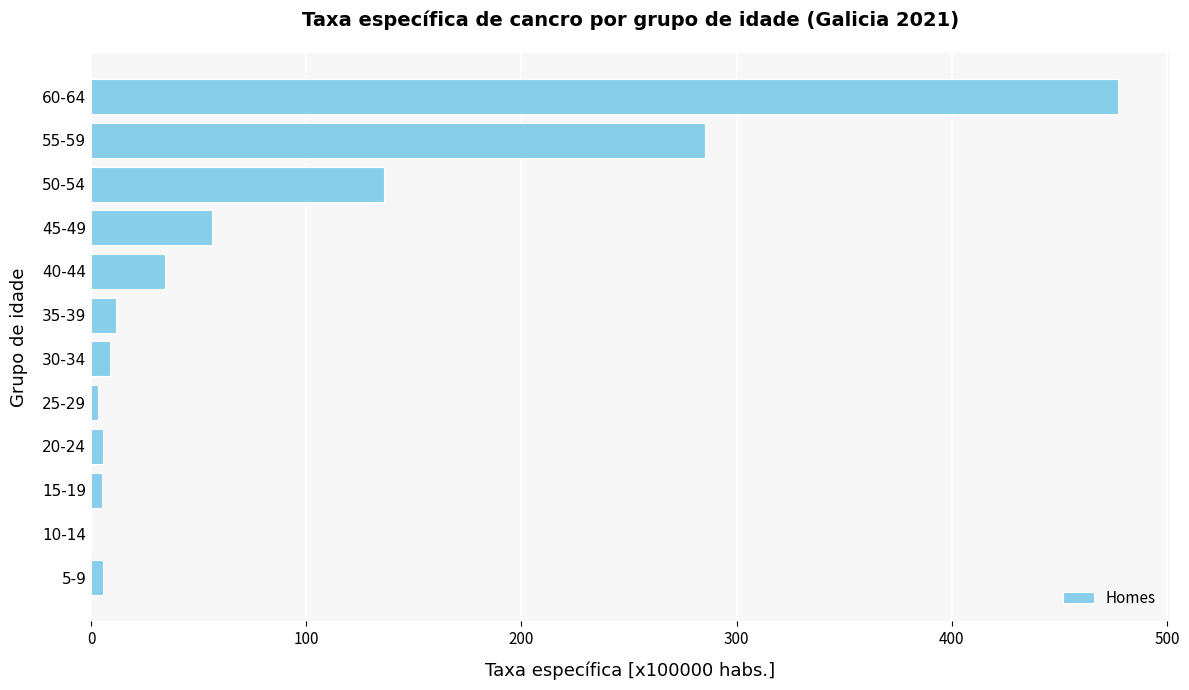

What is the sum of all values?

1029.1